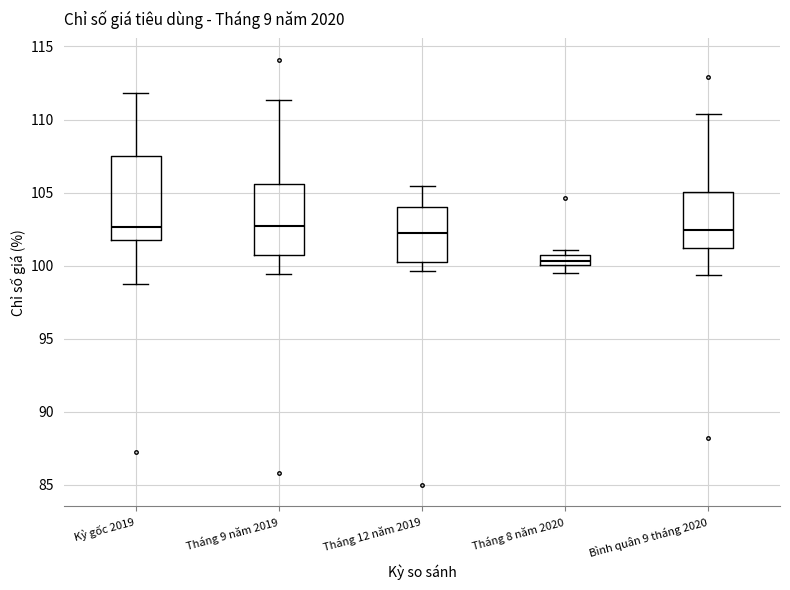

Where does the median line of the box for Tháng 12 năm 2019 sit on the y-axis? The values are not printed on the chart, so give them approximately, as read against the axis.

102.0